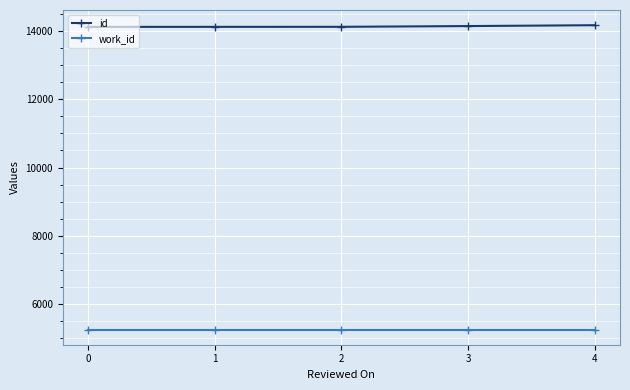

What are all the series names shown in the legend?

id, work_id